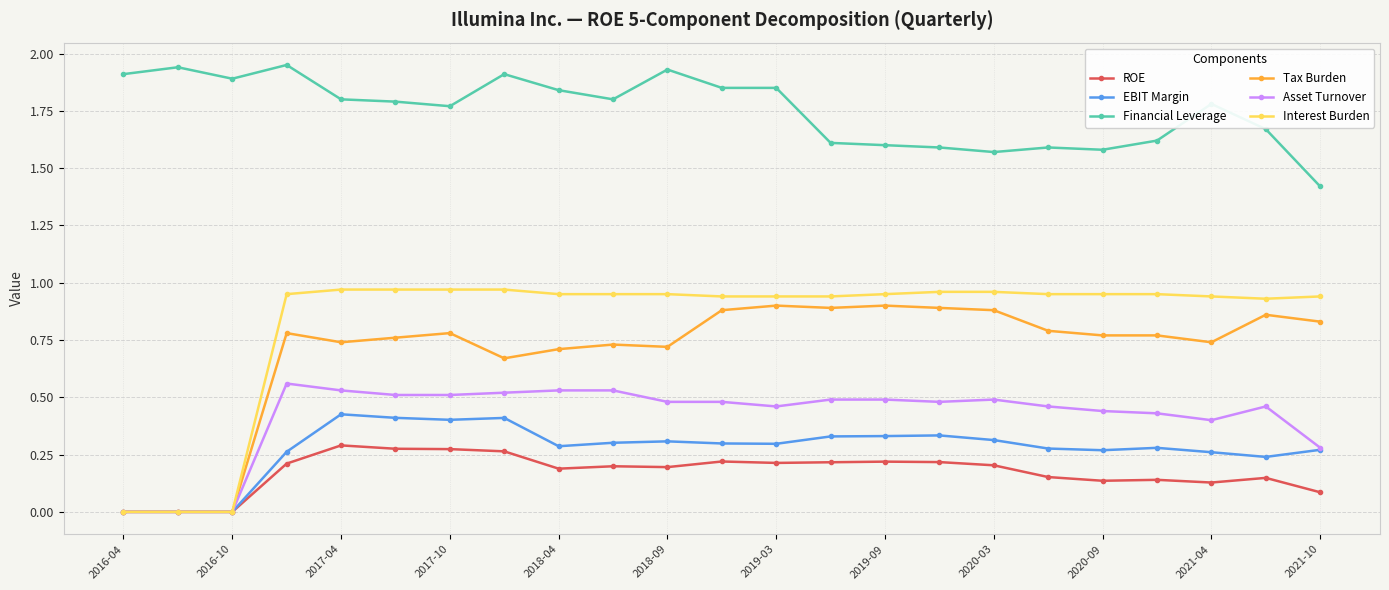

At how many categories does at least one series exceed 1?

23